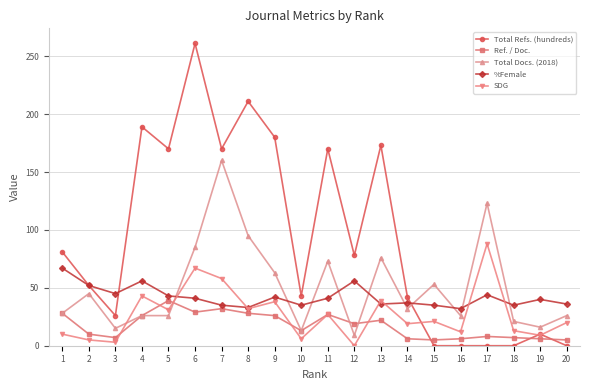

What is the total value across all series at 8?

399